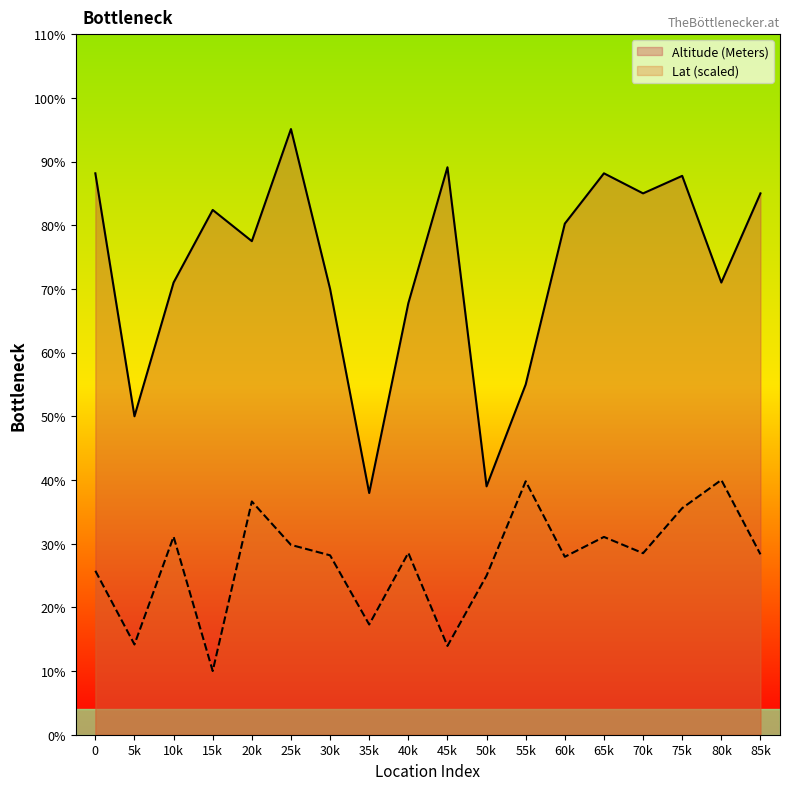

Which series has the largest total across all categories?

Altitude (Meters)